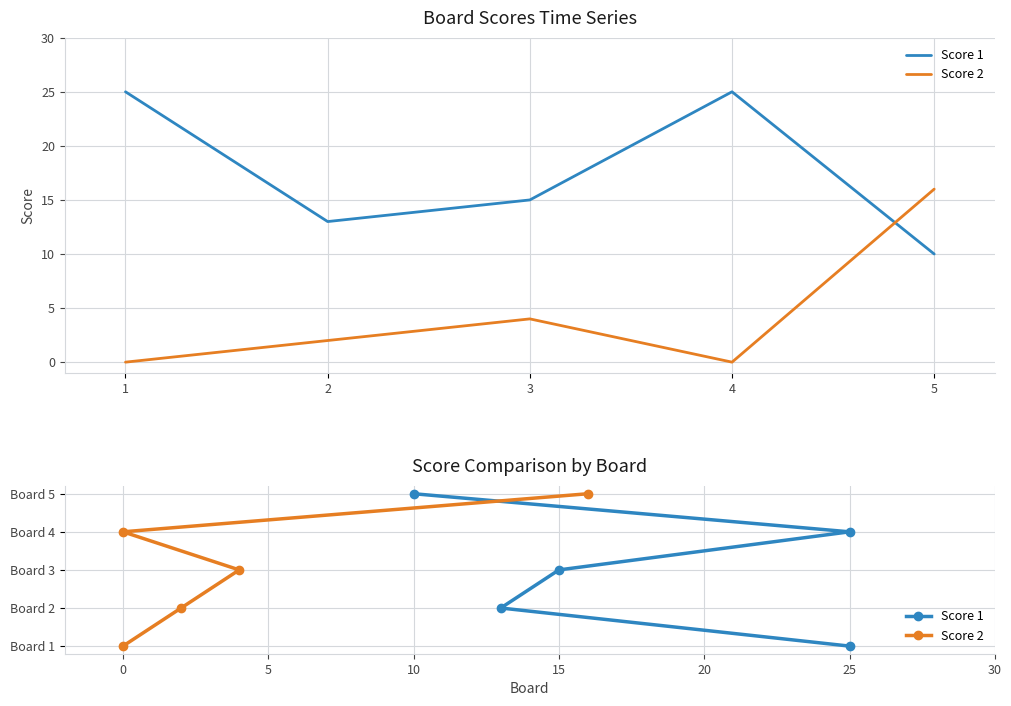

True or false: Score 2 has more than 0 points higher than both neighbors.

False